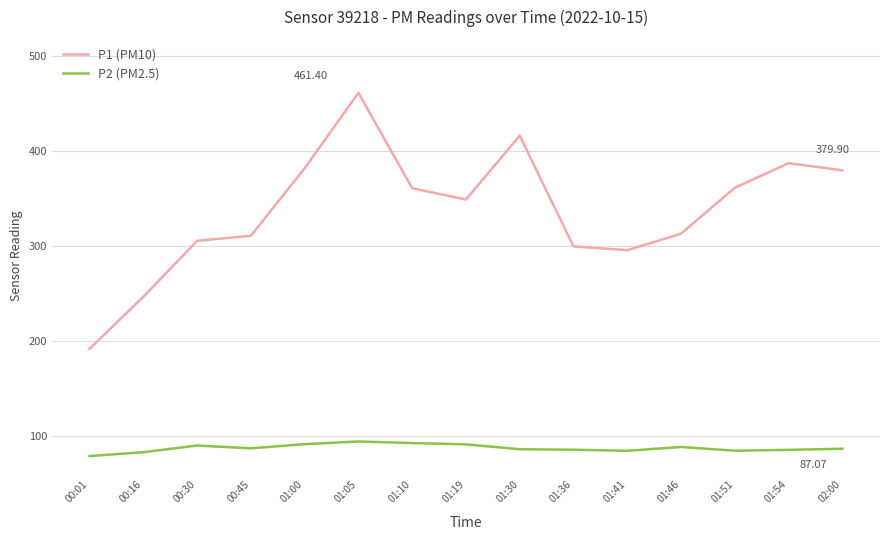

Is it true that P2 (PM2.5) equals 130.3 at 01:00?

False